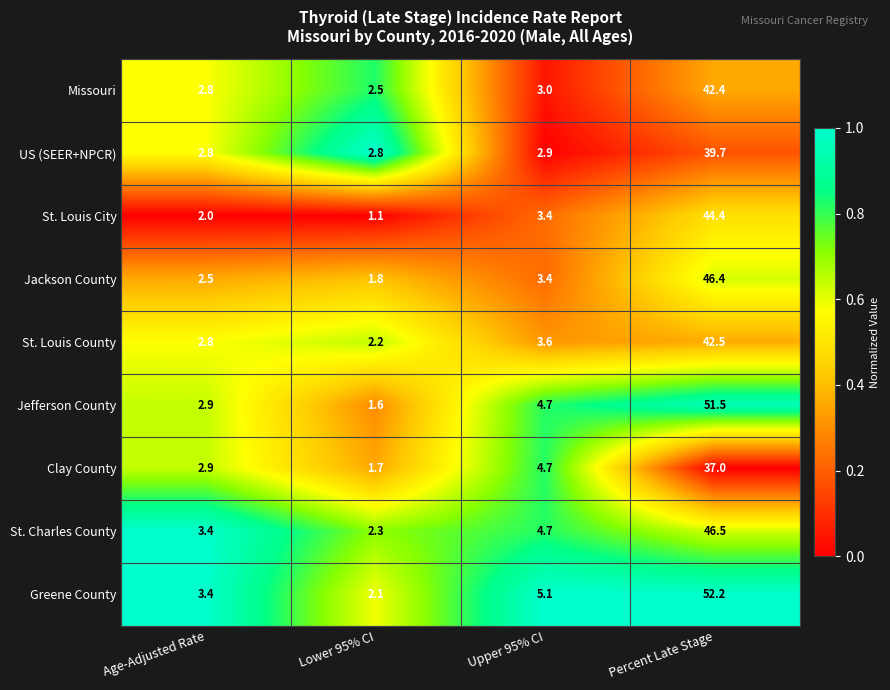

The St. Charles County series shows 3.4 at Age-Adjusted Rate. True or false?

True